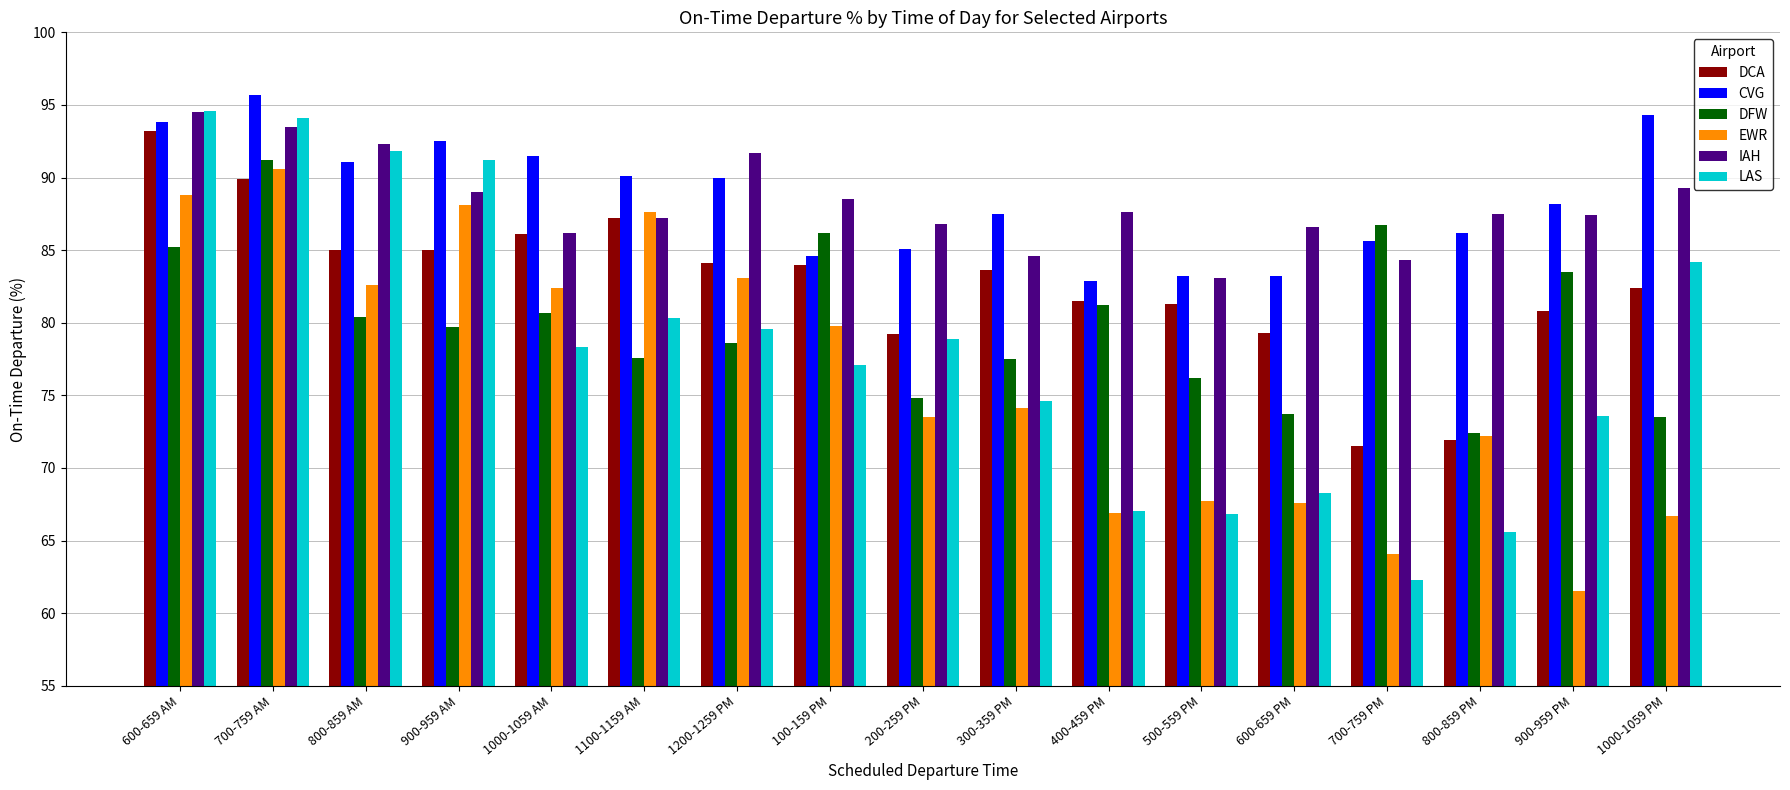

True or false: DFW has a value of 74.8 at 200-259 PM.

True